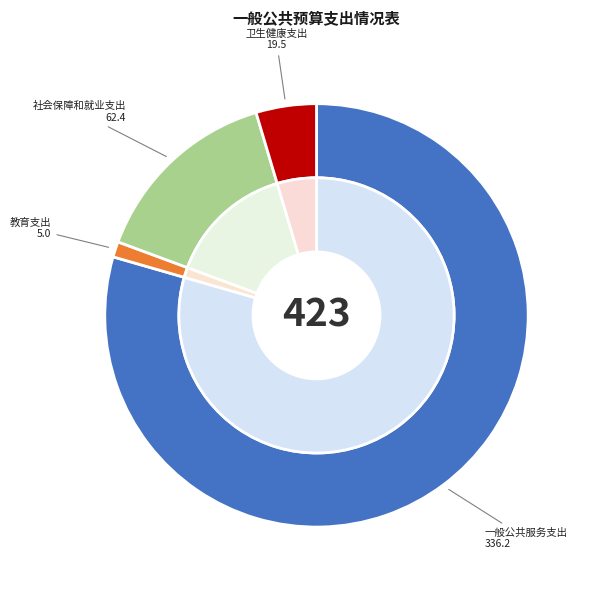

Between 教育支出 and 一般公共服务支出, which is larger?

一般公共服务支出